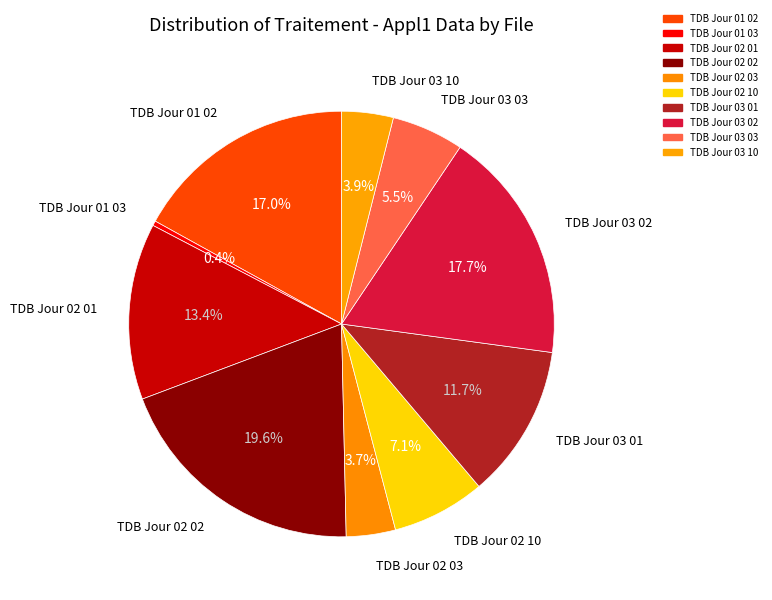

Count the number of slices in the pie.

10